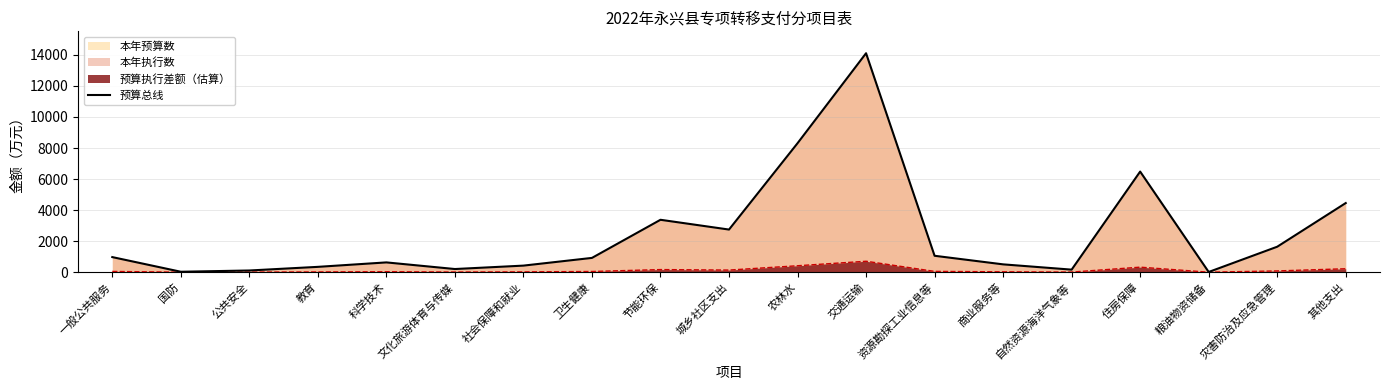

Where is the first local maximum?

科学技术